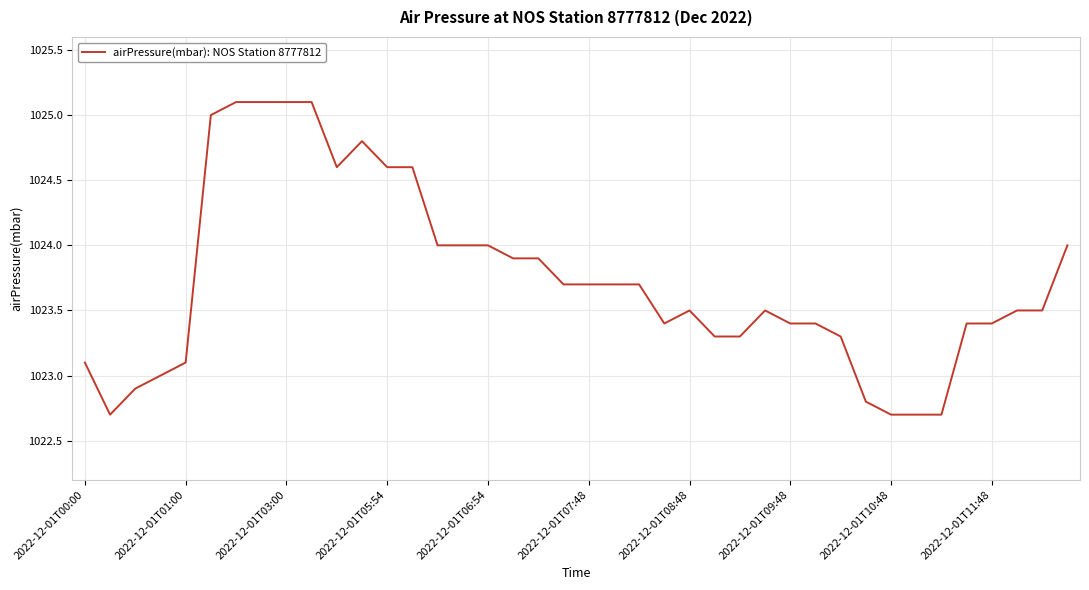

What is the difference between the maximum and minimum values?

2.4